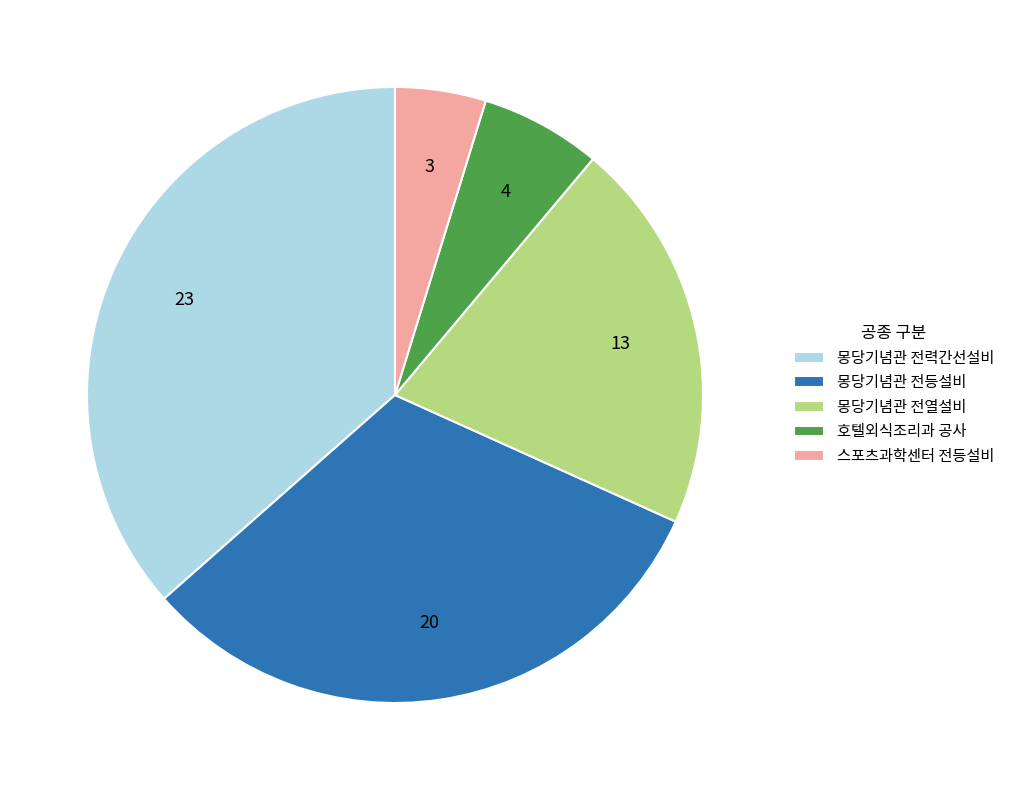

Between 몽당기념관 전등설비 and 몽당기념관 전력간선설비, which is larger?

몽당기념관 전력간선설비